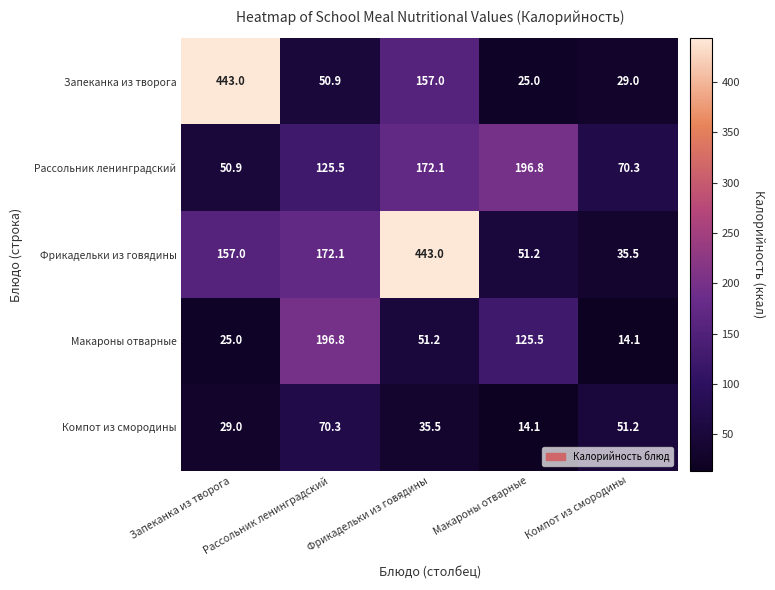

At how many categories does at least one series exceed 358?

2